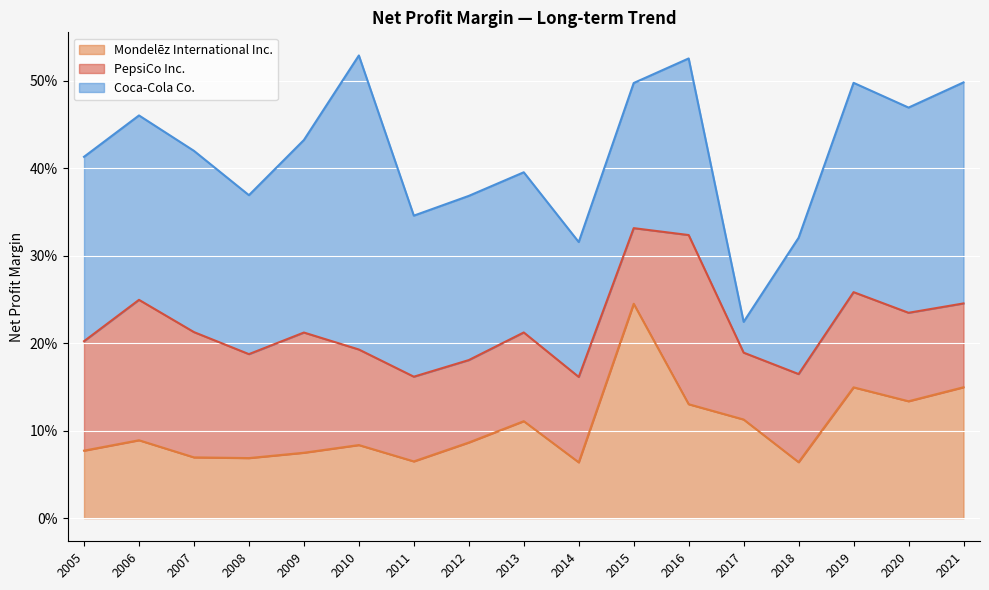

Where is Mondelēz International Inc. nearest to the value 0?

2014